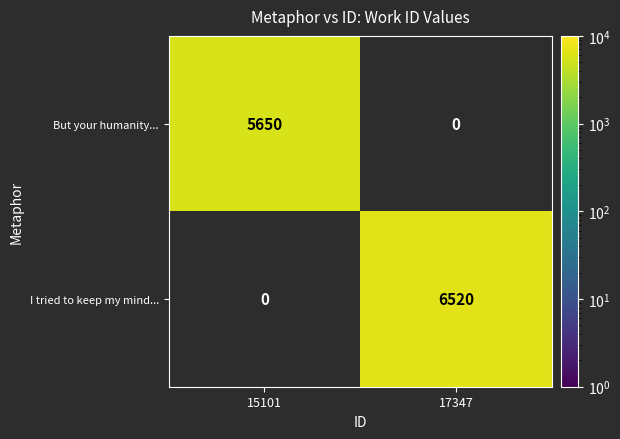

True or false: But your humanity... has a value of 2473 at 15101.

False